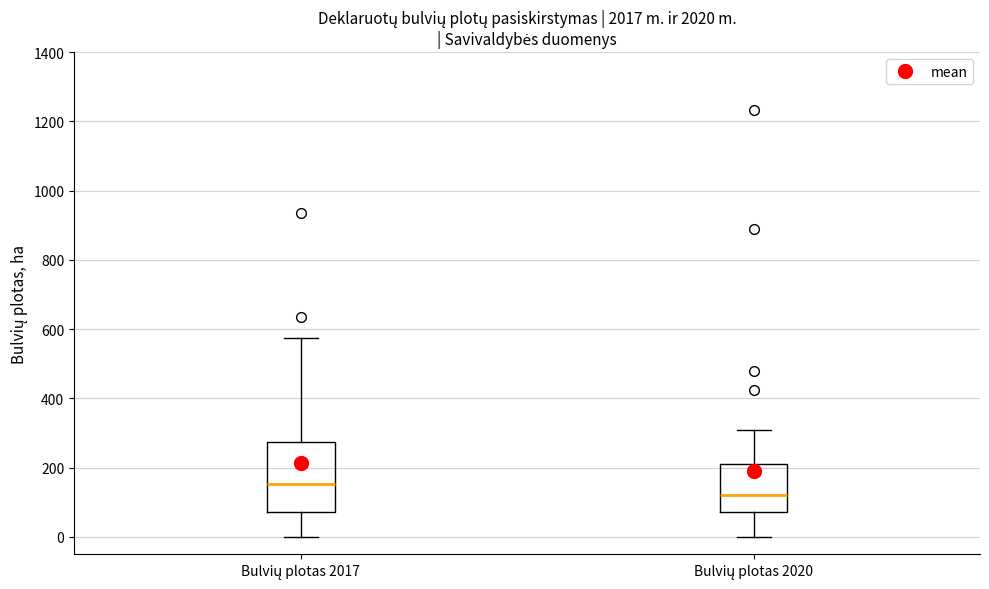

Reading left to right, read every box against the y-axis: the position of its median line, the range the box covers, and the ends of its whiskers. The values are not printed on the chart, so give them approximately, as read against the axis.

Bulvių plotas 2017: median 160, box 80 to 280, whiskers 0 to 580
Bulvių plotas 2020: median 120, box 80 to 220, whiskers 0 to 300